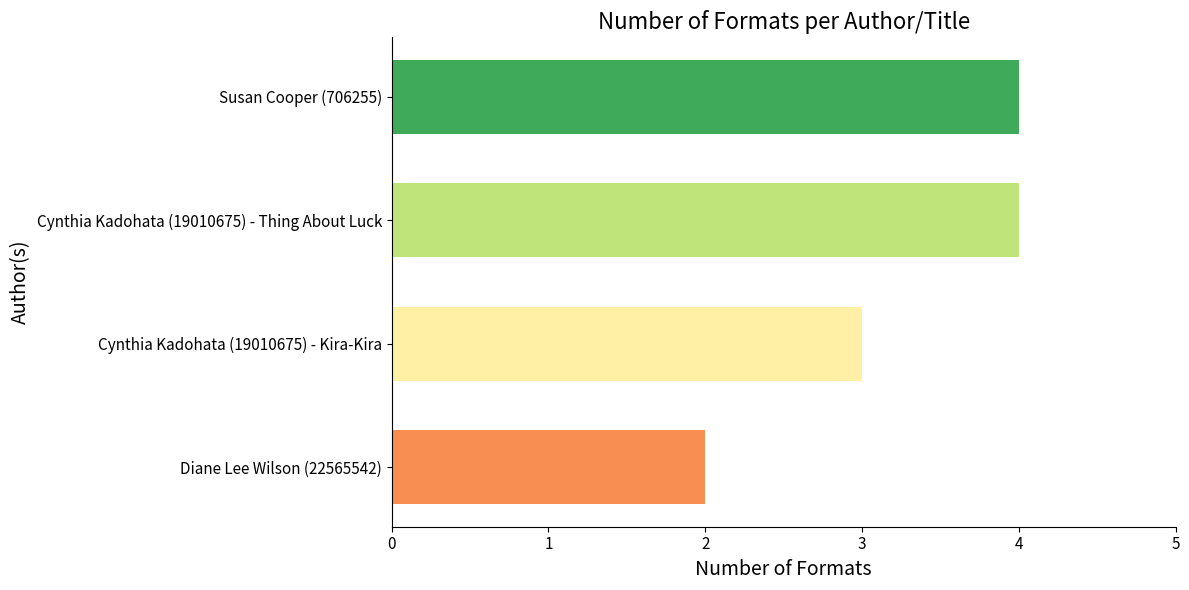

Count the number of data series in this chart.

1